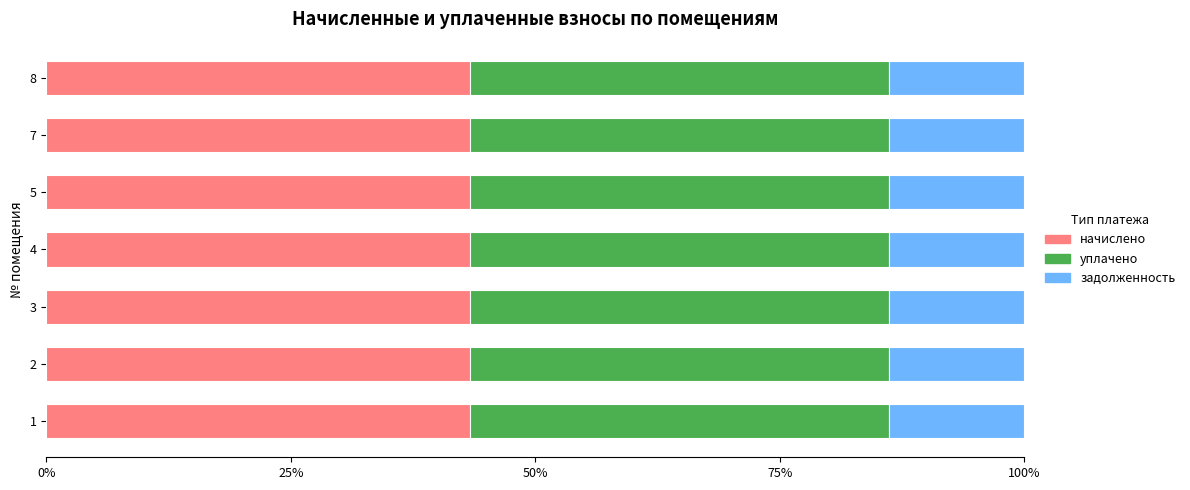

What is the total value across all series at 2?

100.0